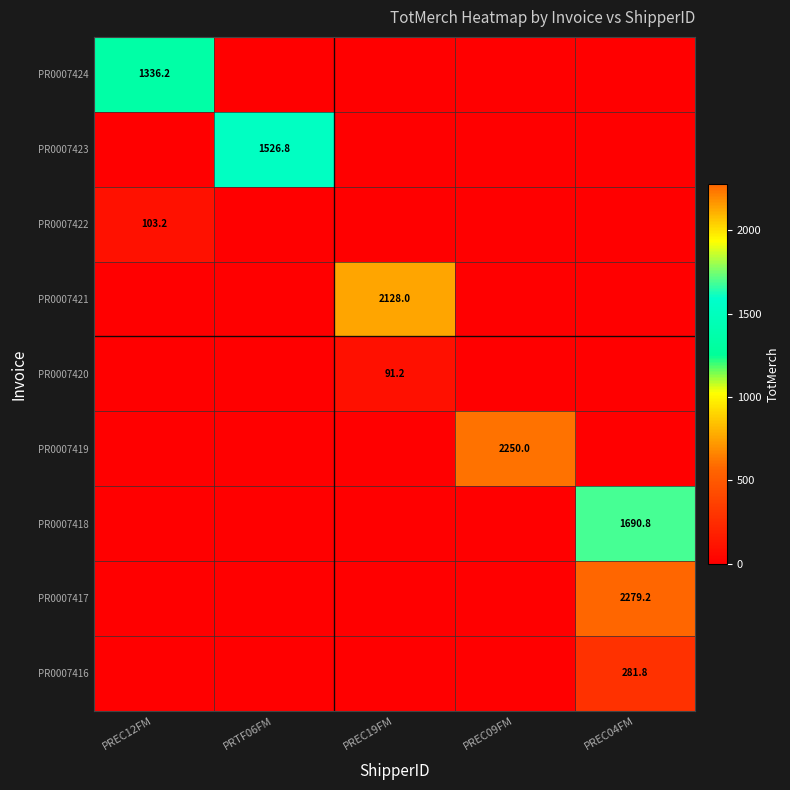

The value of PR0007422 at PREC12FM is 103.2. True or false?

True